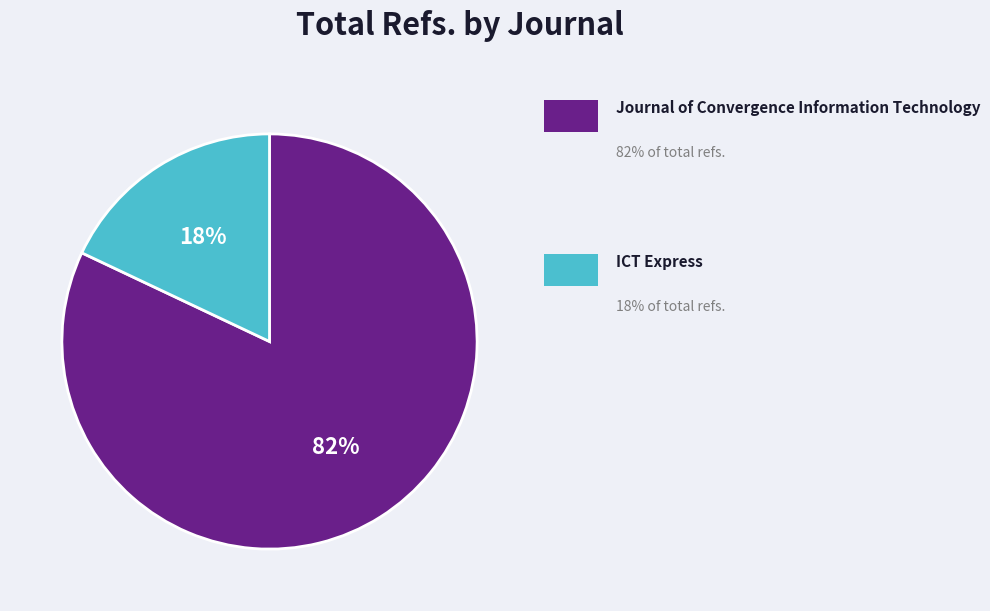

To the nearest percent, what is the difference between the largest and smallest slice percentages?

64%